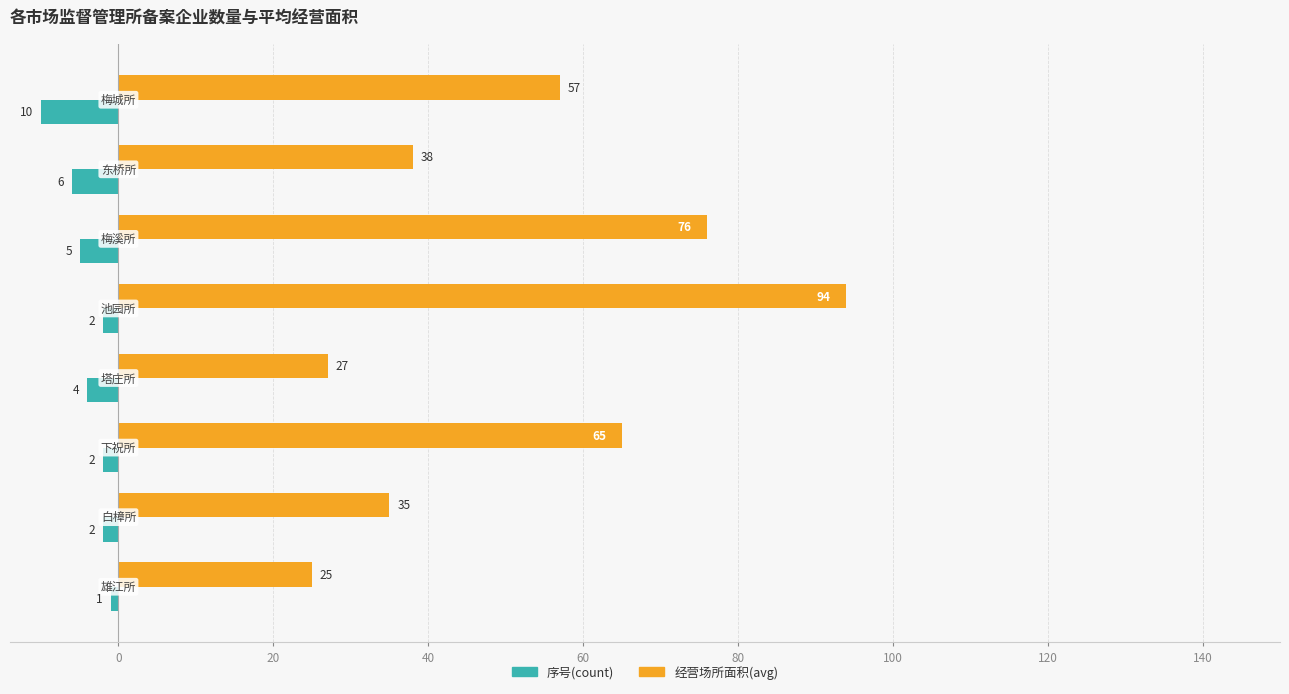

What is the minimum value for 经营场所面积(avg)?

25